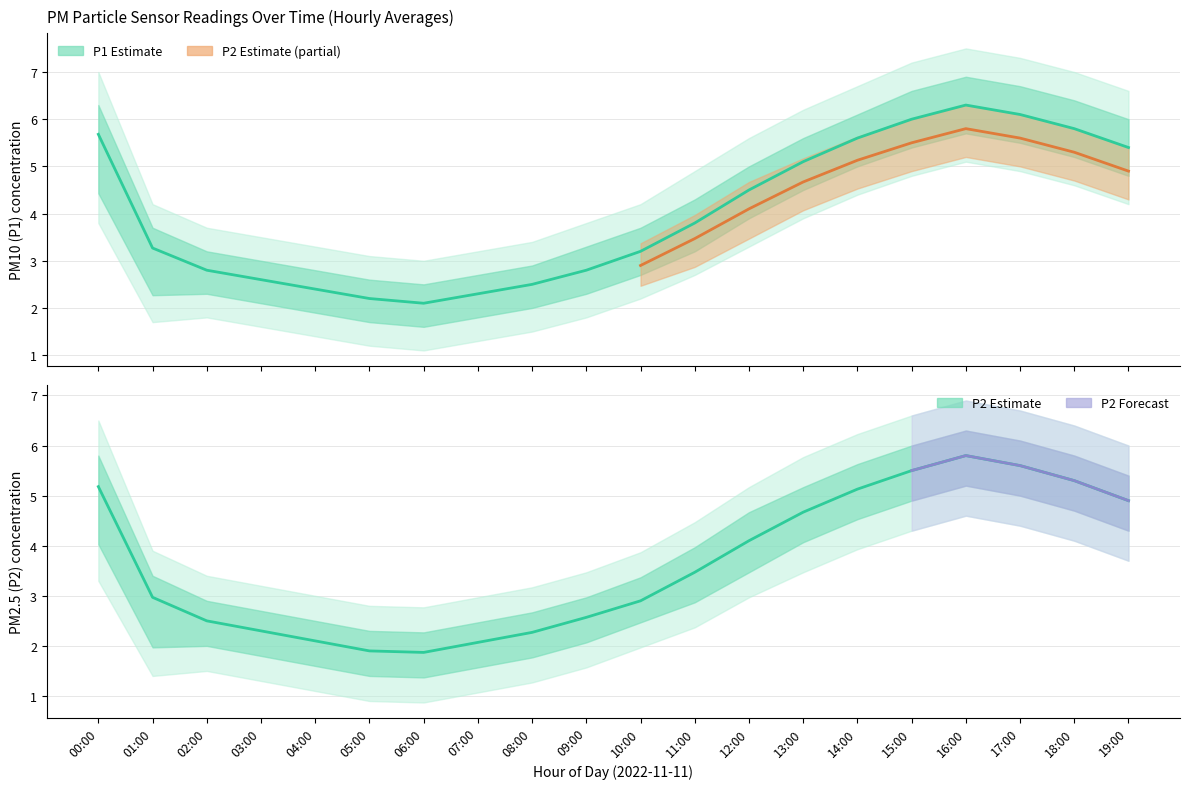

Which has a higher value, 15:00 or 07:00?

15:00